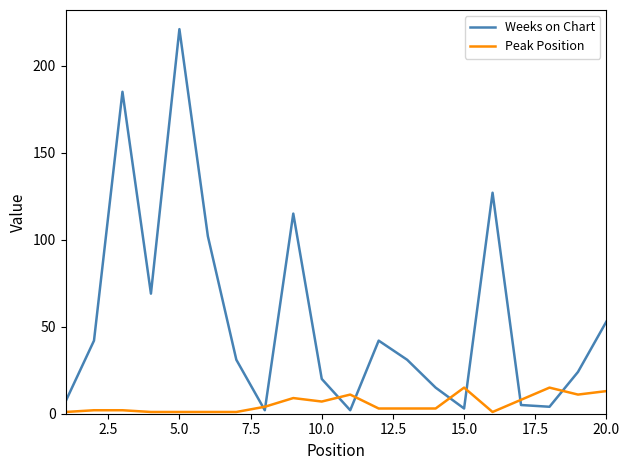

What is the greatest value displayed?

221